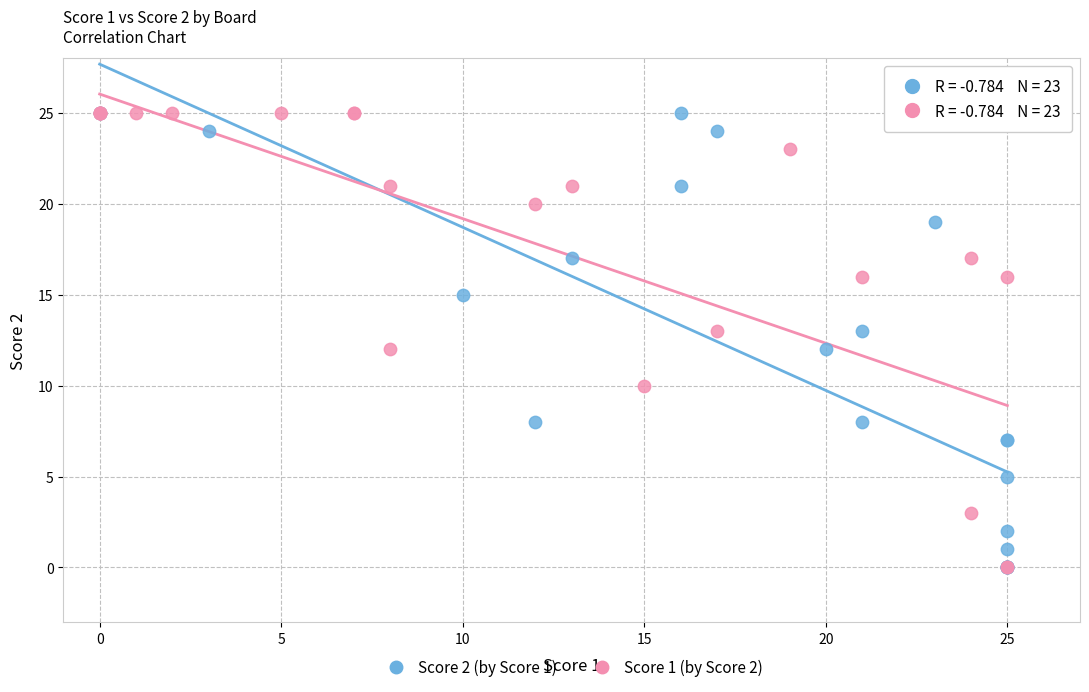

What are all the series names shown in the legend?

Score 2 (by Score 1), Score 1 (by Score 2)